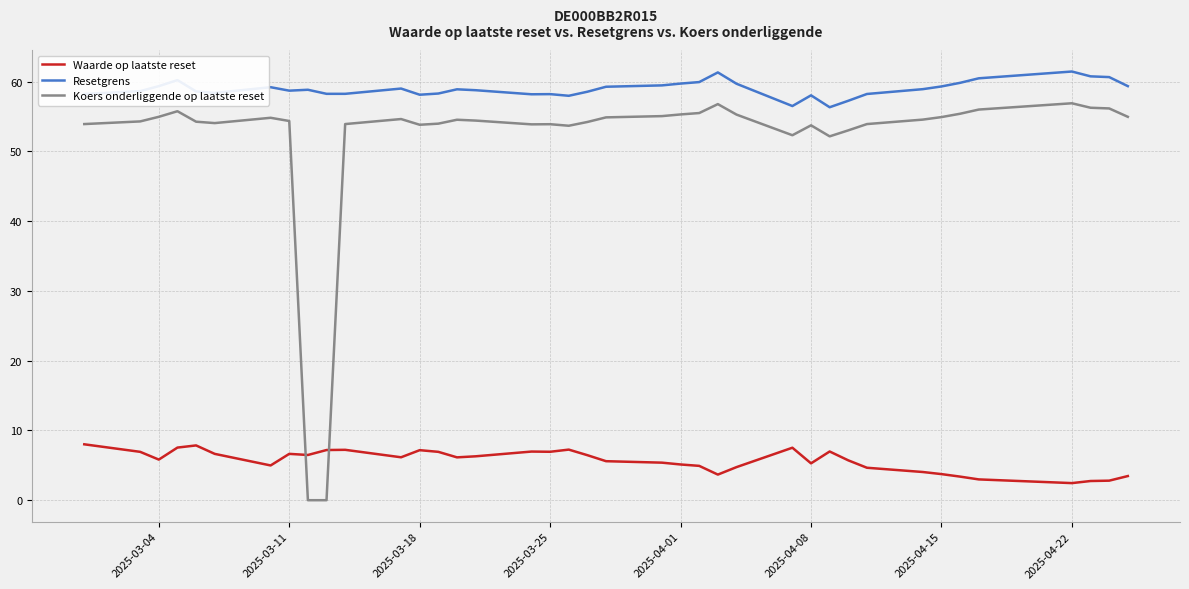

True or false: Resetgrens and Waarde op laatste reset cross at least once.

False